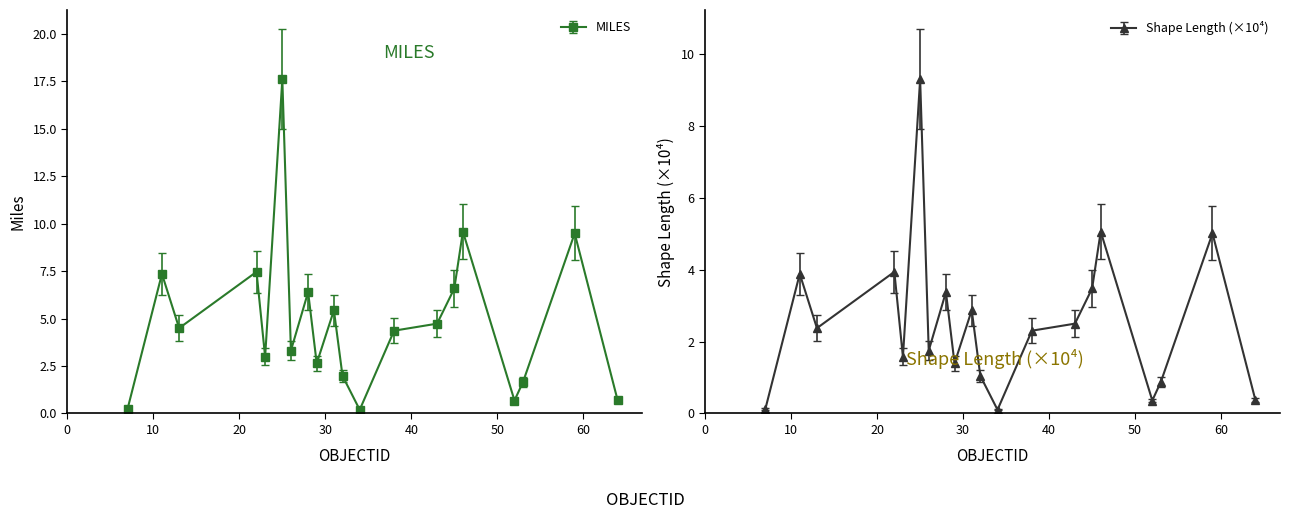

Where is MILES nearest to the value 10?

59